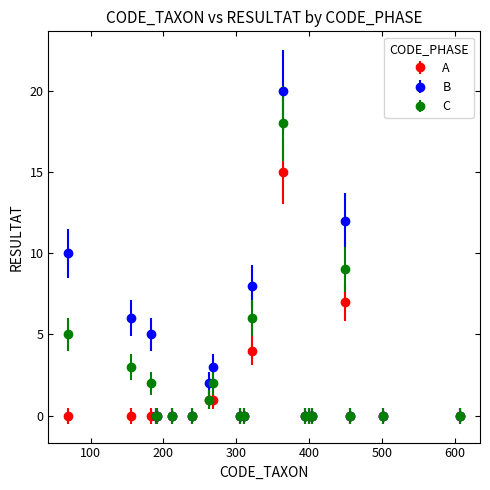

Which series has the largest range (max minus min)?

B